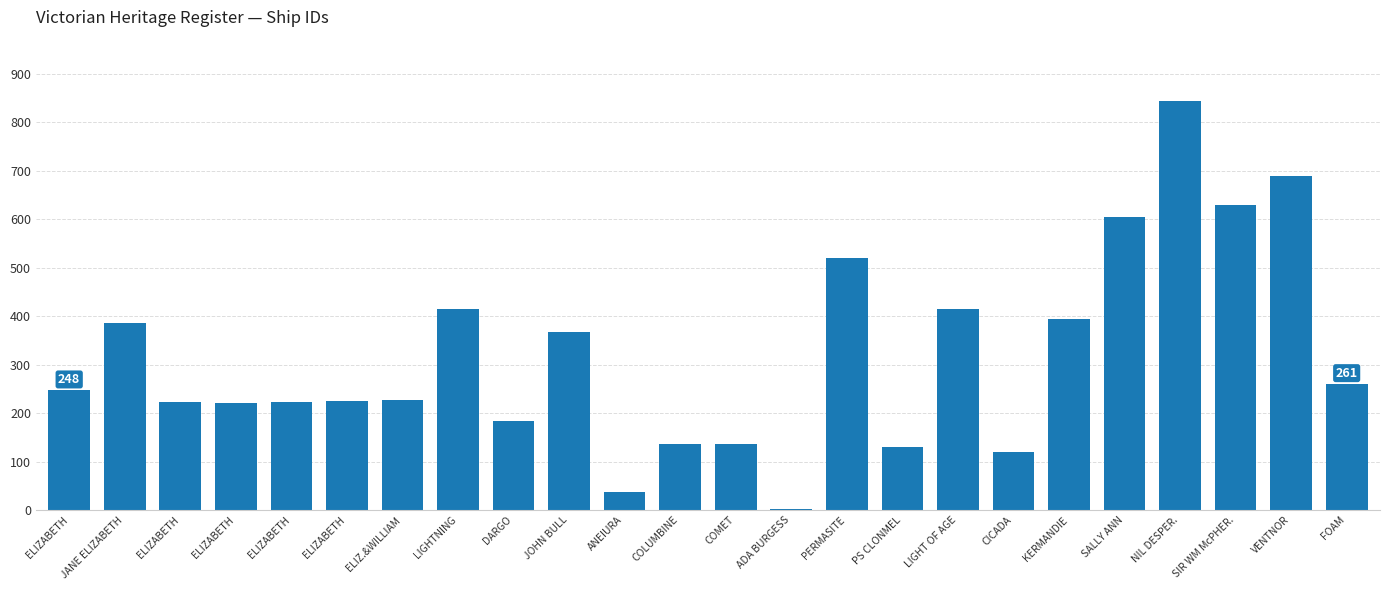

At which label does the data first exceed 248?

JANE ELIZABETH